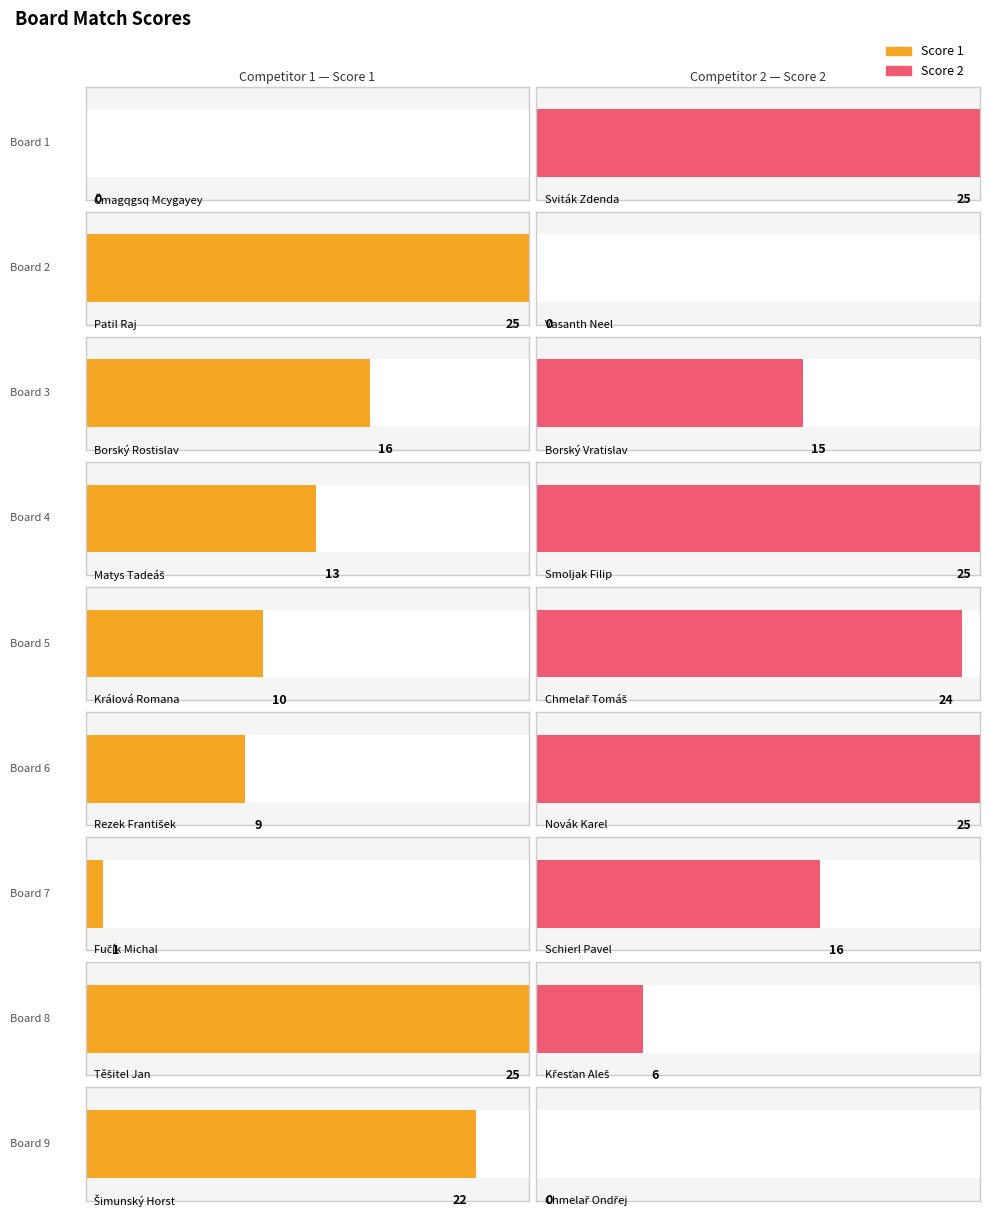

What is the total value across all series at Board 6?

34